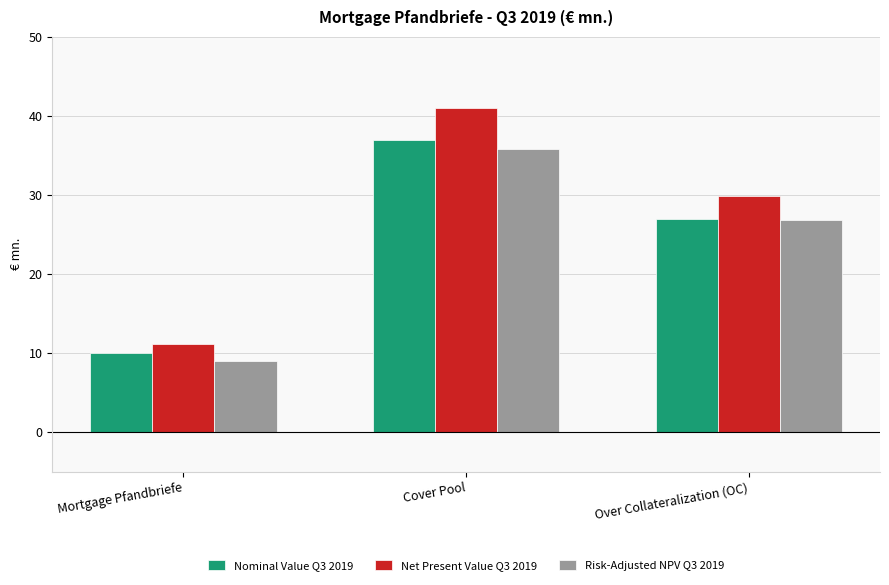

How many groups of bars are there?

3